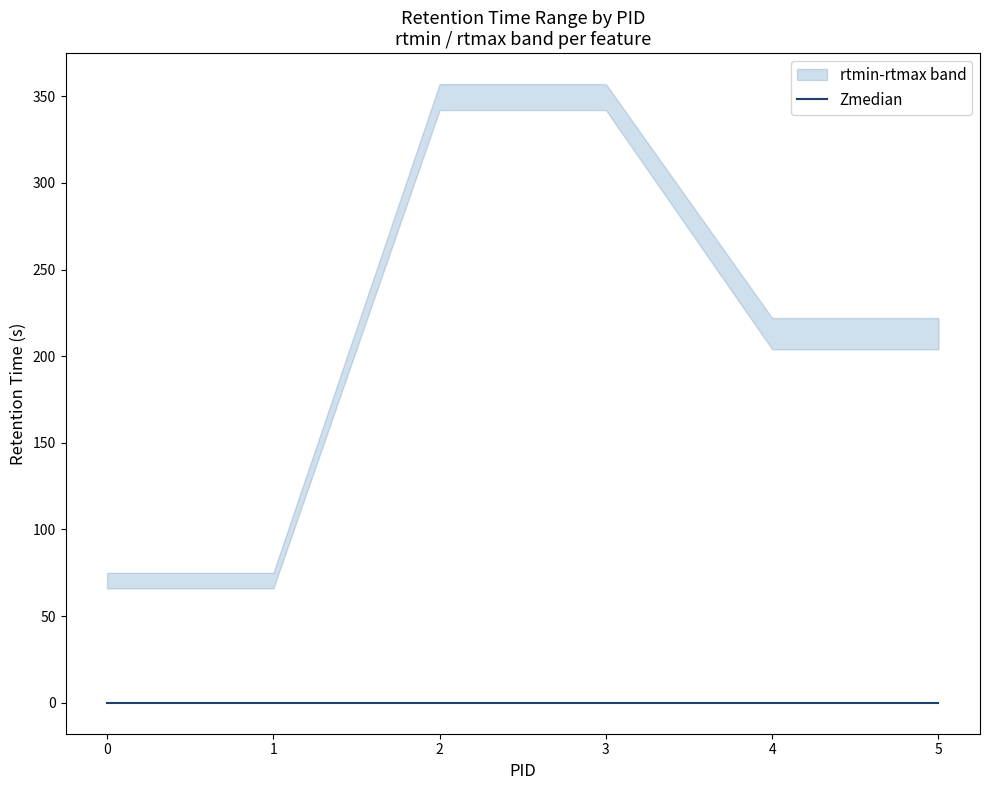

Which series has the largest total across all categories?

rtmax